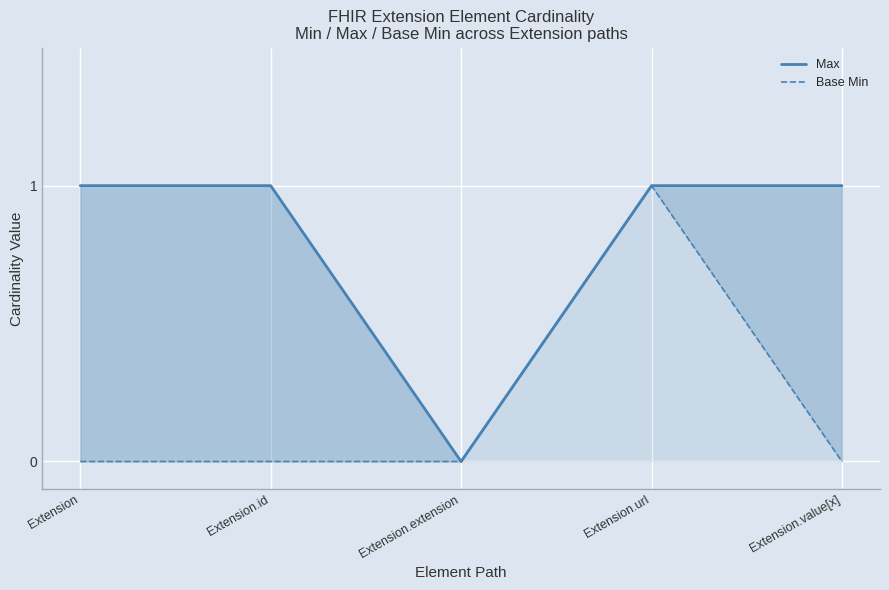

What is the label of the 3rd point from the right?

Extension.extension